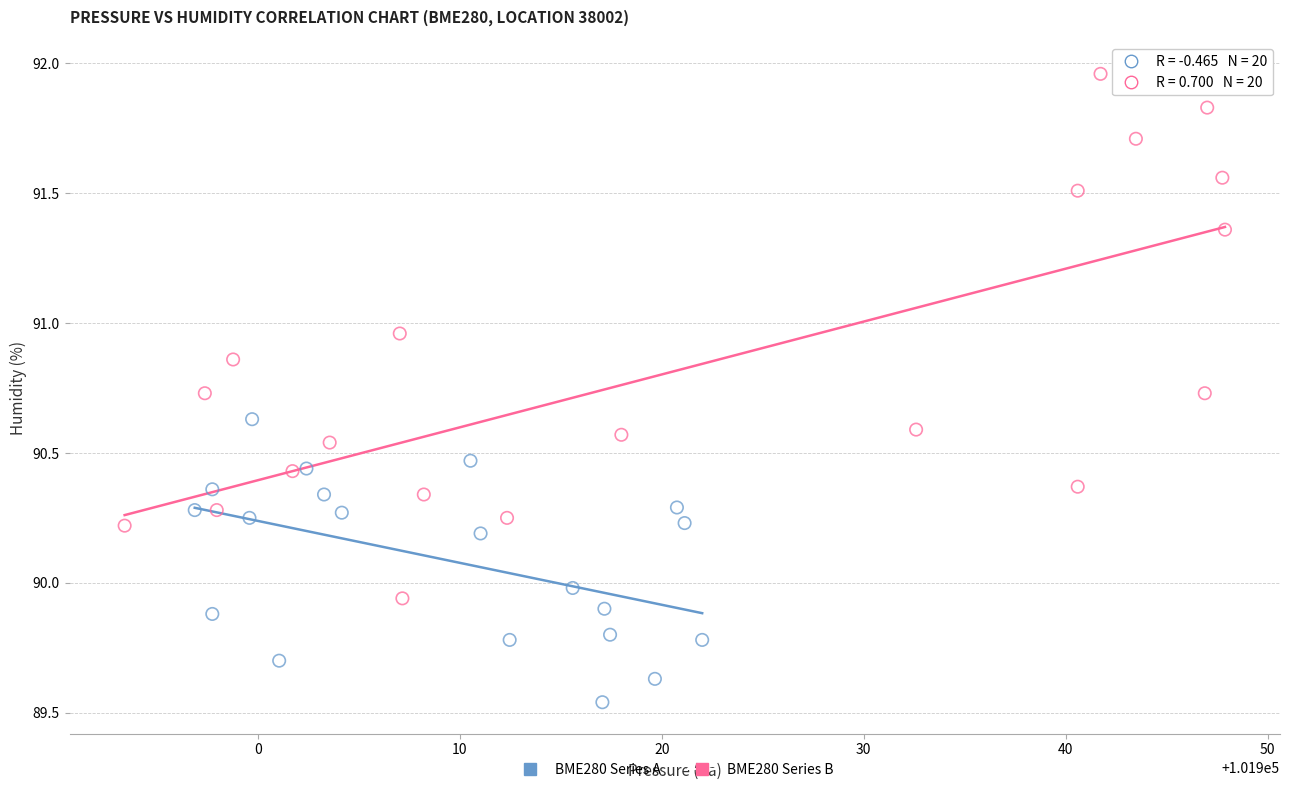

Which series contains the highest Y value?

BME280 Series B